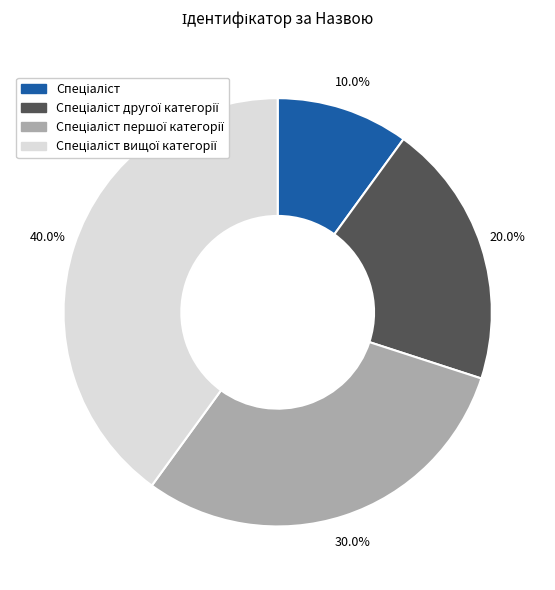

Is there a majority slice in this chart?

No